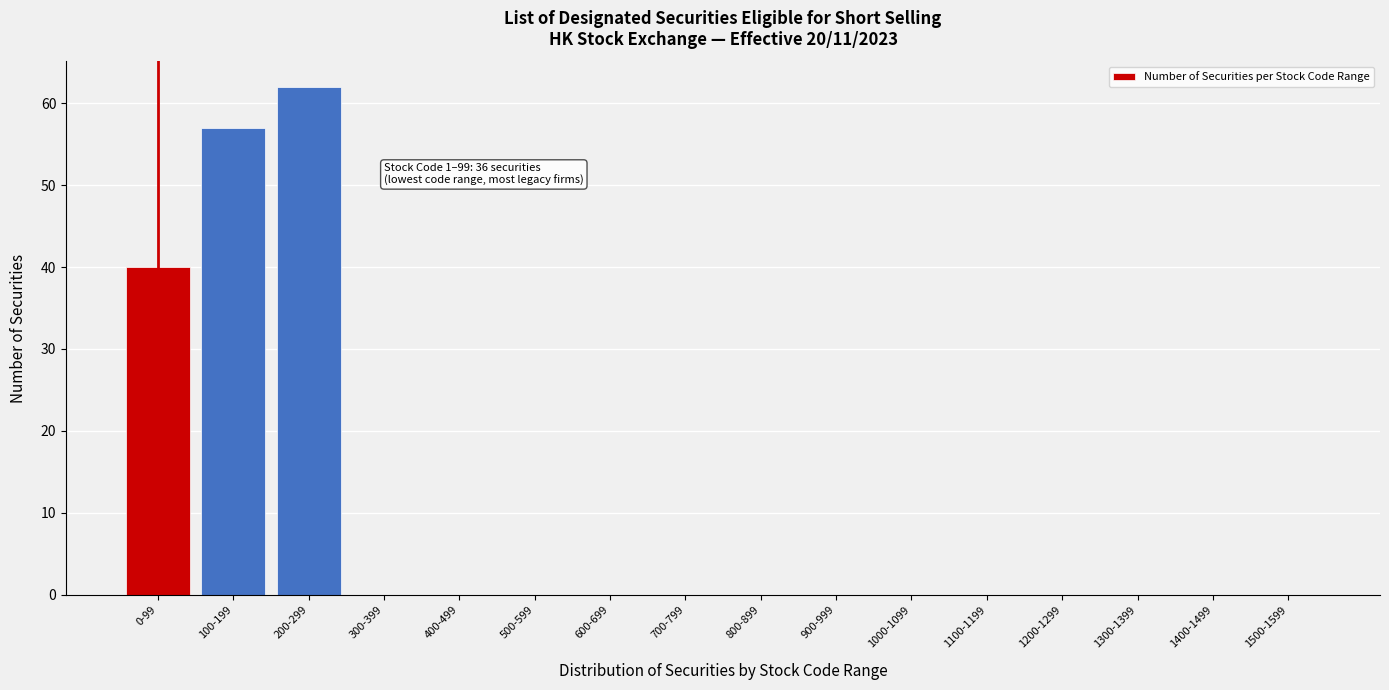

Reading left to right, extract all data points from this chart.

0-99=40	100-199=57	200-299=62	300-399=0	400-499=0	500-599=0	600-699=0	700-799=0	800-899=0	900-999=0	1000-1099=0	1100-1199=0	1200-1299=0	1300-1399=0	1400-1499=0	1500-1599=0